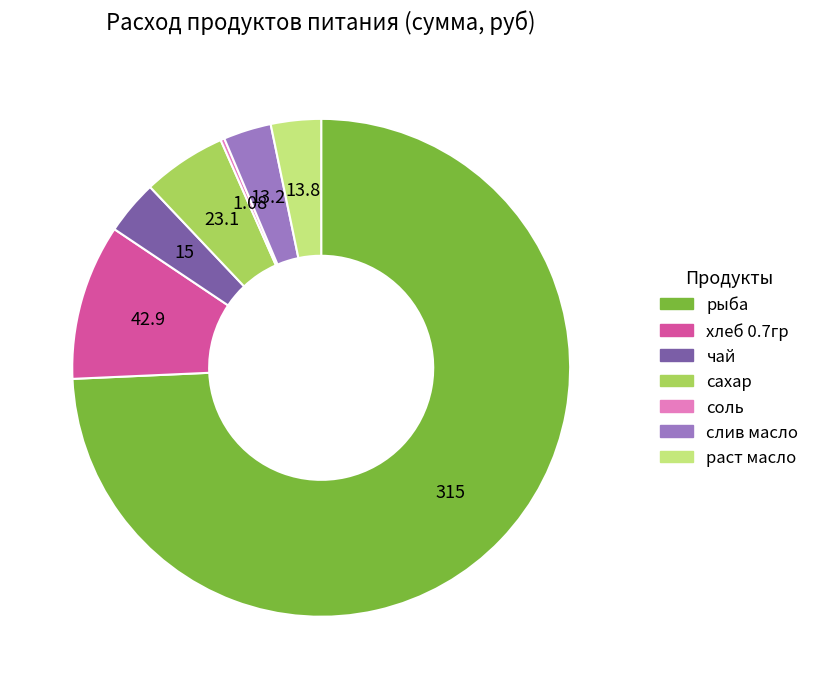

What is the majority slice?

рыба